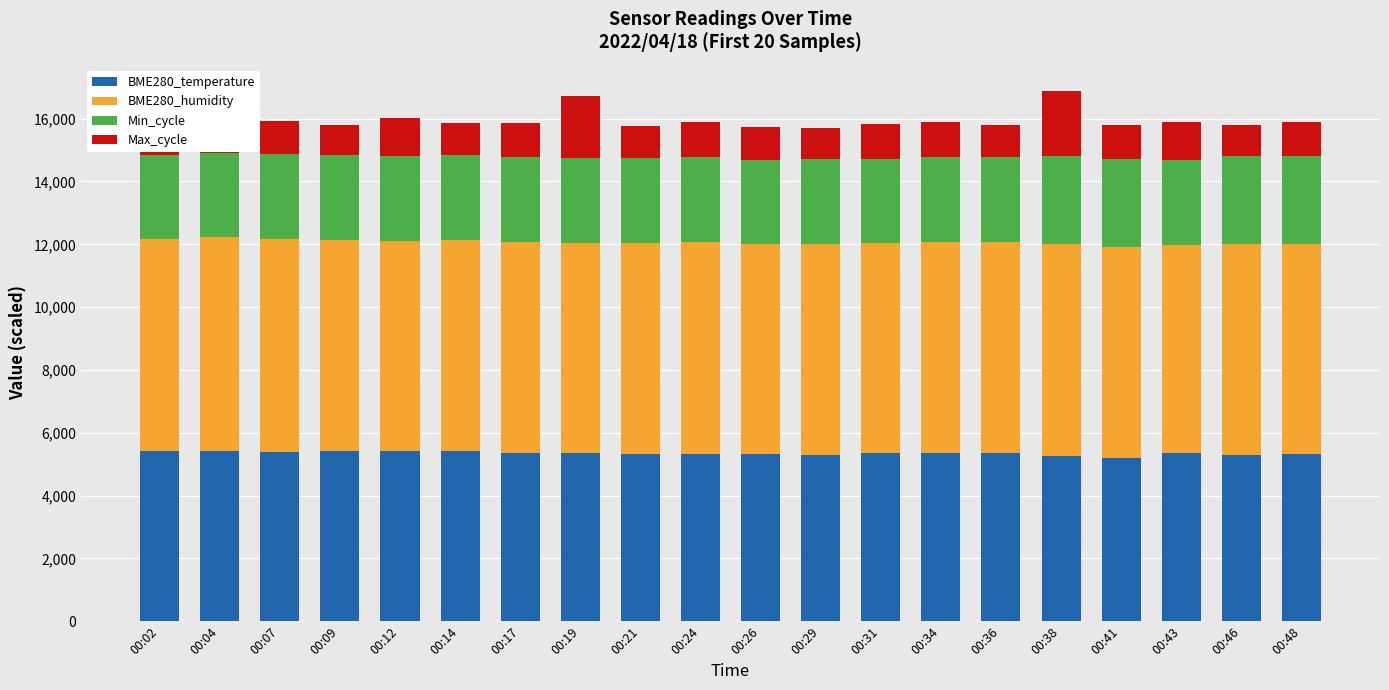

List the series in order of their peak value, lowest first.

Max_cycle, Min_cycle, BME280_temperature, BME280_humidity